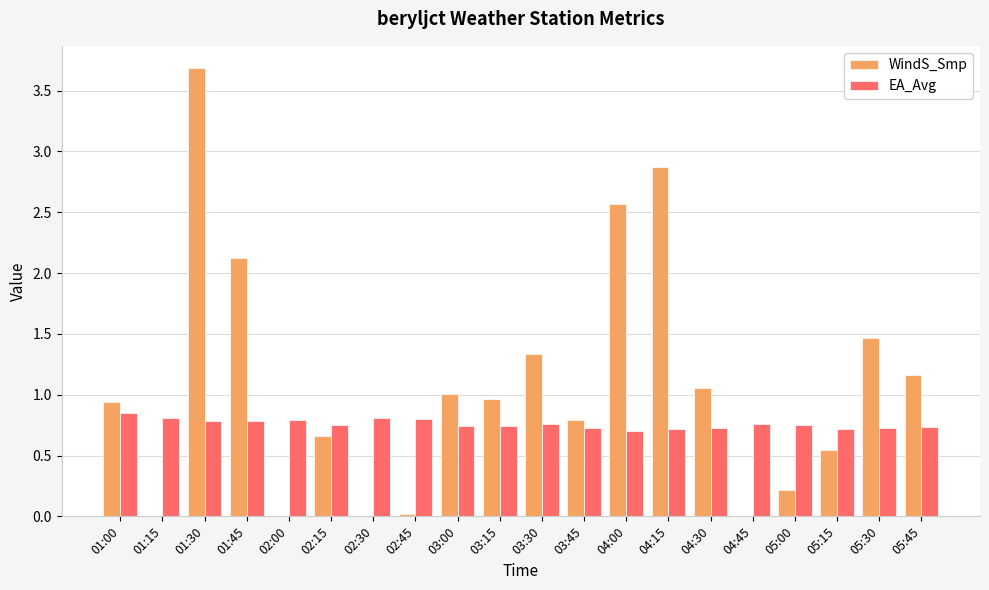

Does the chart contain stacked bars?

No